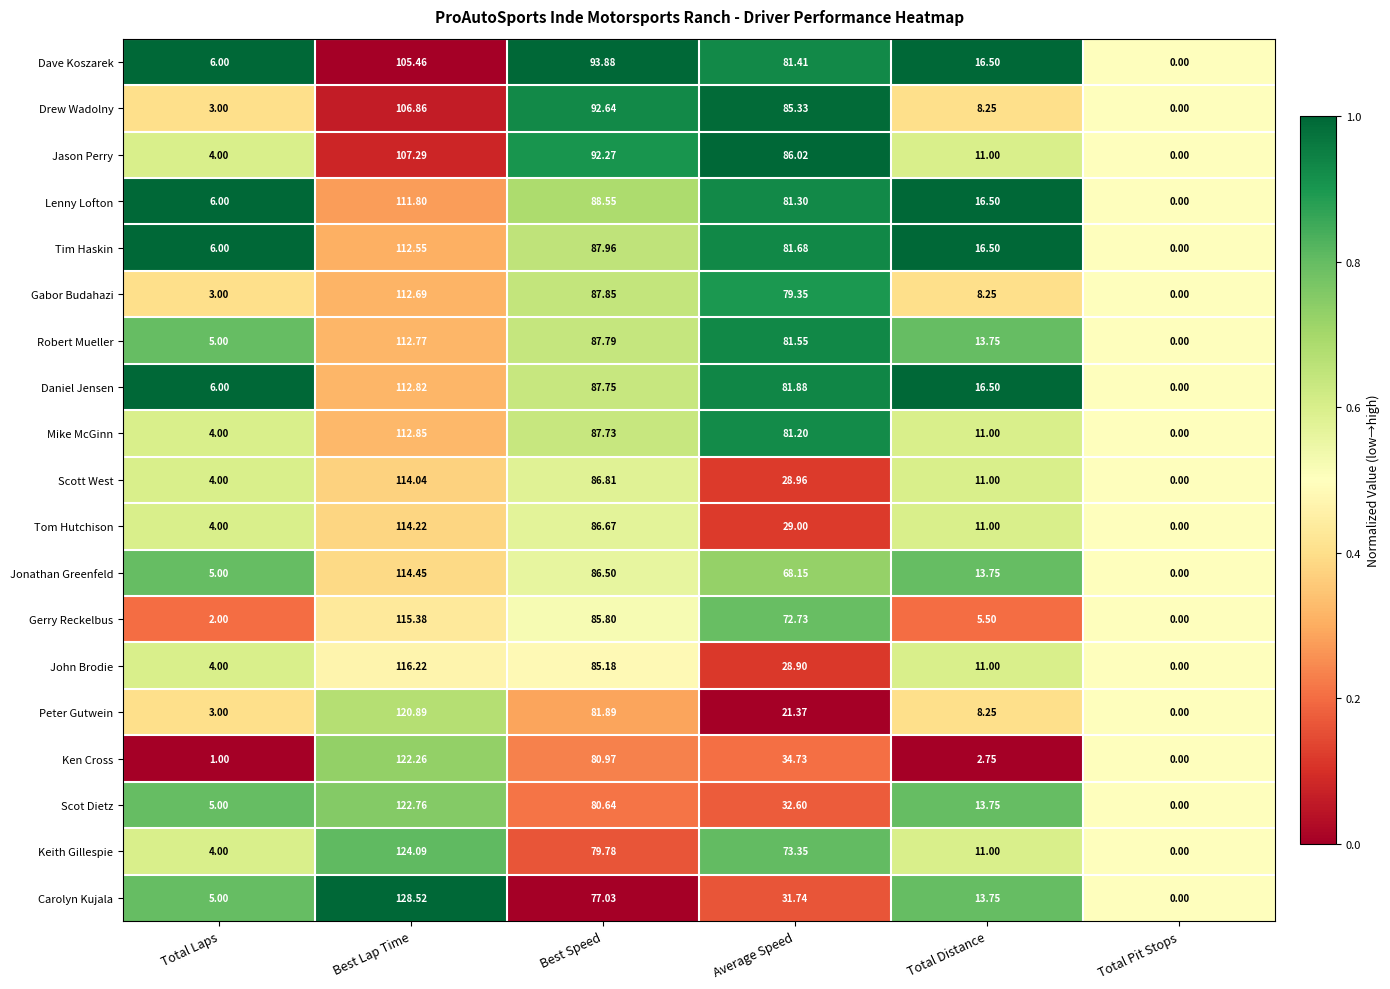

Between Best Speed and Total Pit Stops, which series saw the biggest shift?

Dave Koszarek